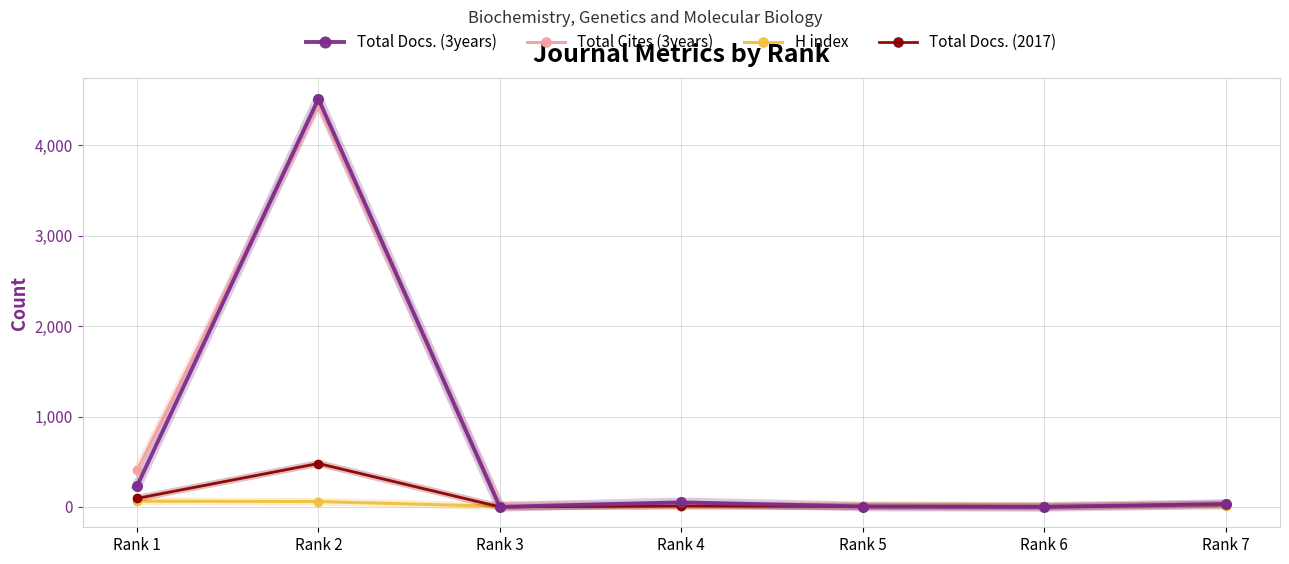

True or false: Total Docs. (3years) has a value of 4516 at Rank 2.

True